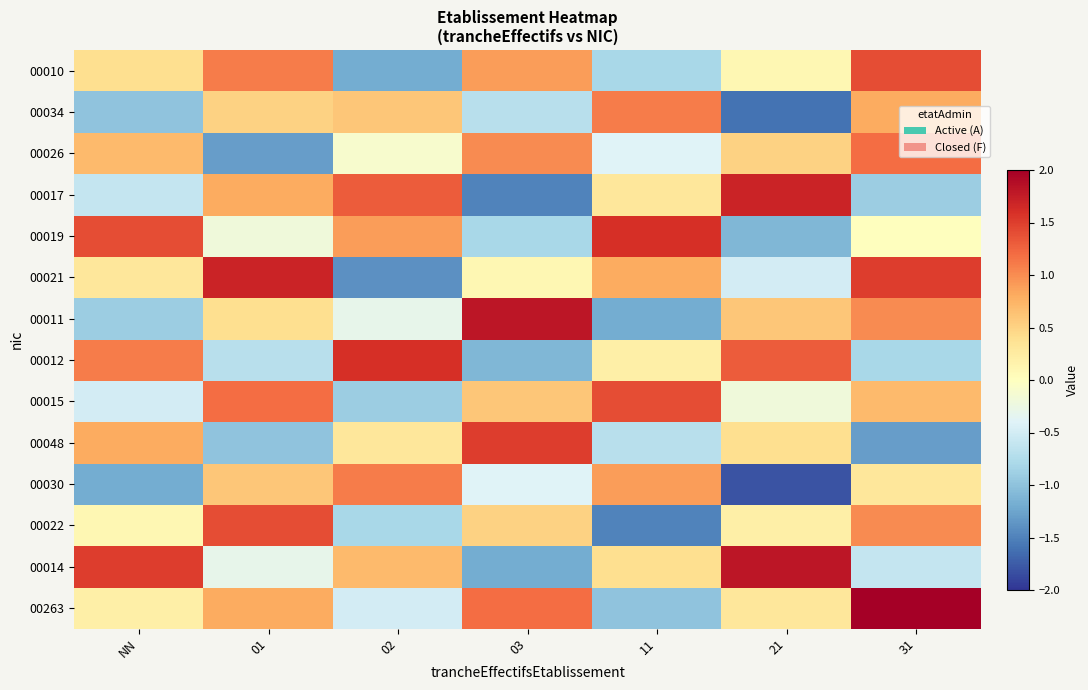

What is the total value across all series at 02?

1.3